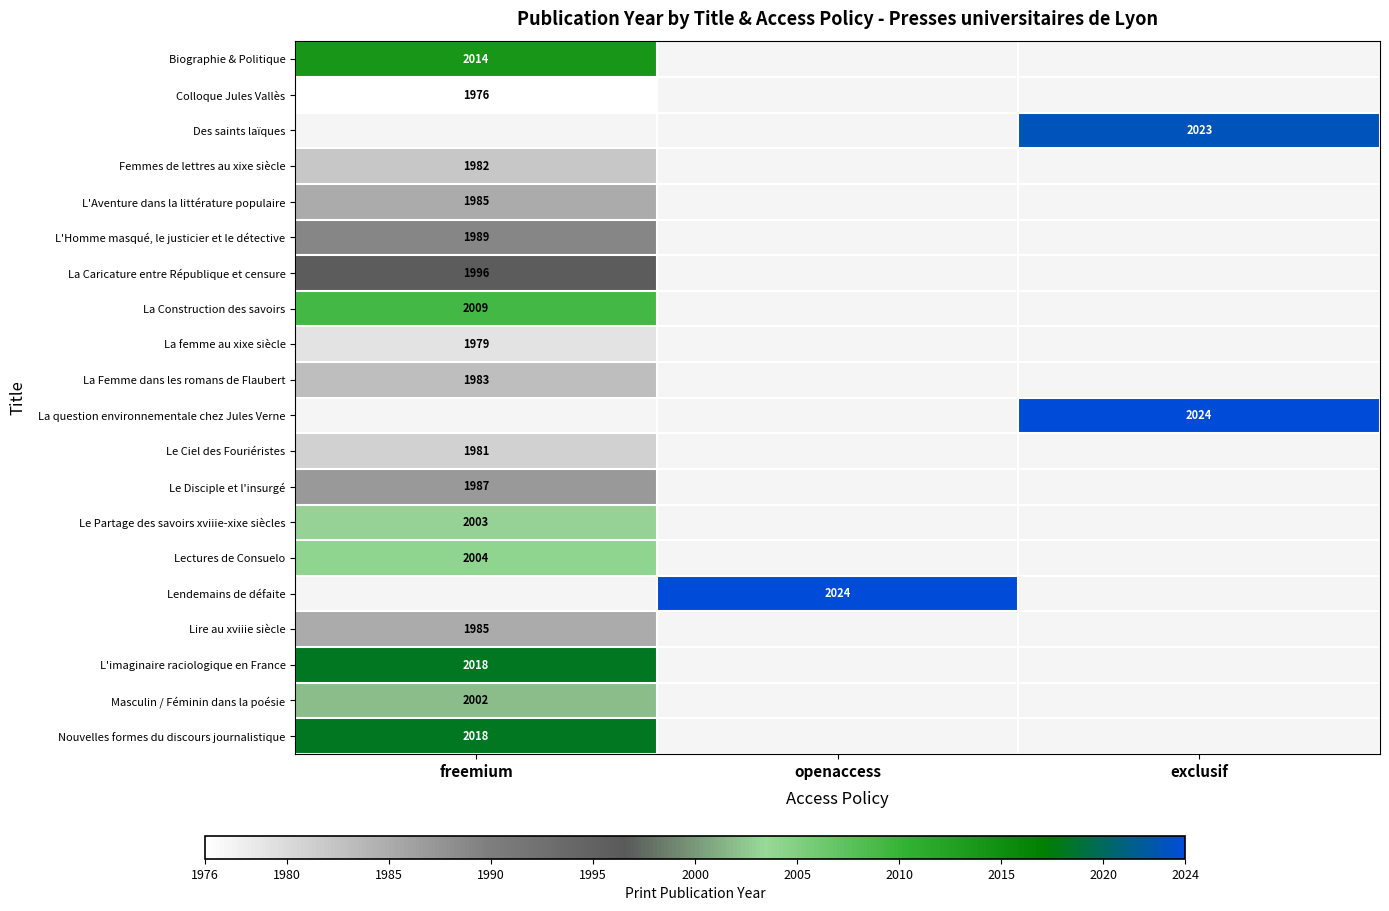

The Femmes de lettres au xixe siècle series shows 1982 at freemium. True or false?

True